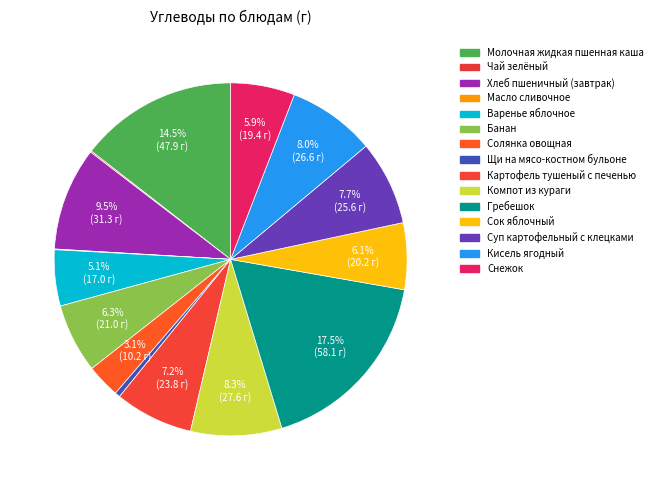

True or false: Чай зелёный accounts for 0% of the total.

True